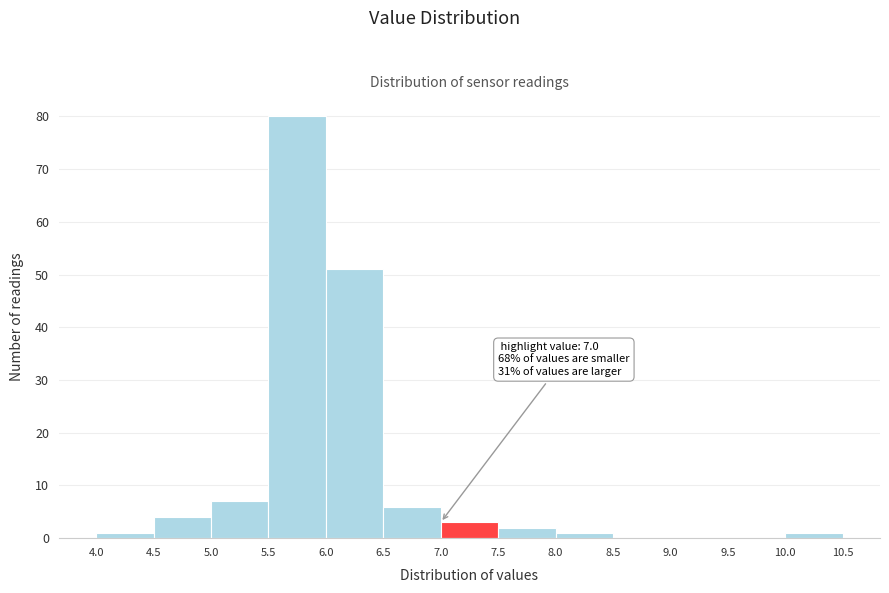

Which range on the x-axis has the tallest bar?

5.5 to 6.0